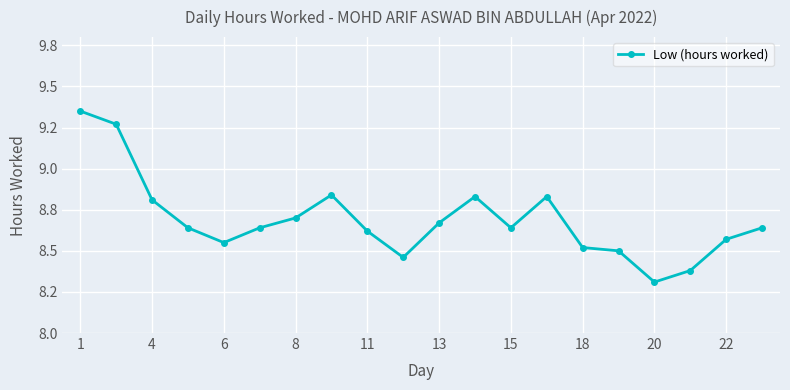

Count the values in the range 8 to 9.

18